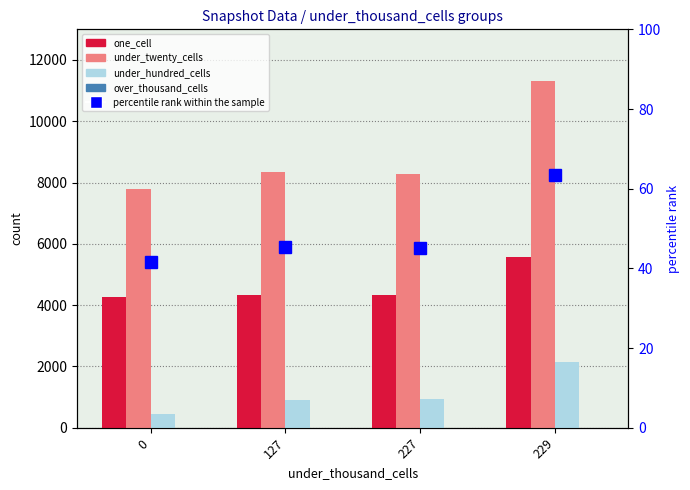

Reading right to left, extract all data points from this chart.

one_cell: 5560	4326	4346	4257
under_twenty_cells: 11329	8273	8333	7796
under_hundred_cells: 2160	938	916	462
over_thousand_cells: 0	0	0	0